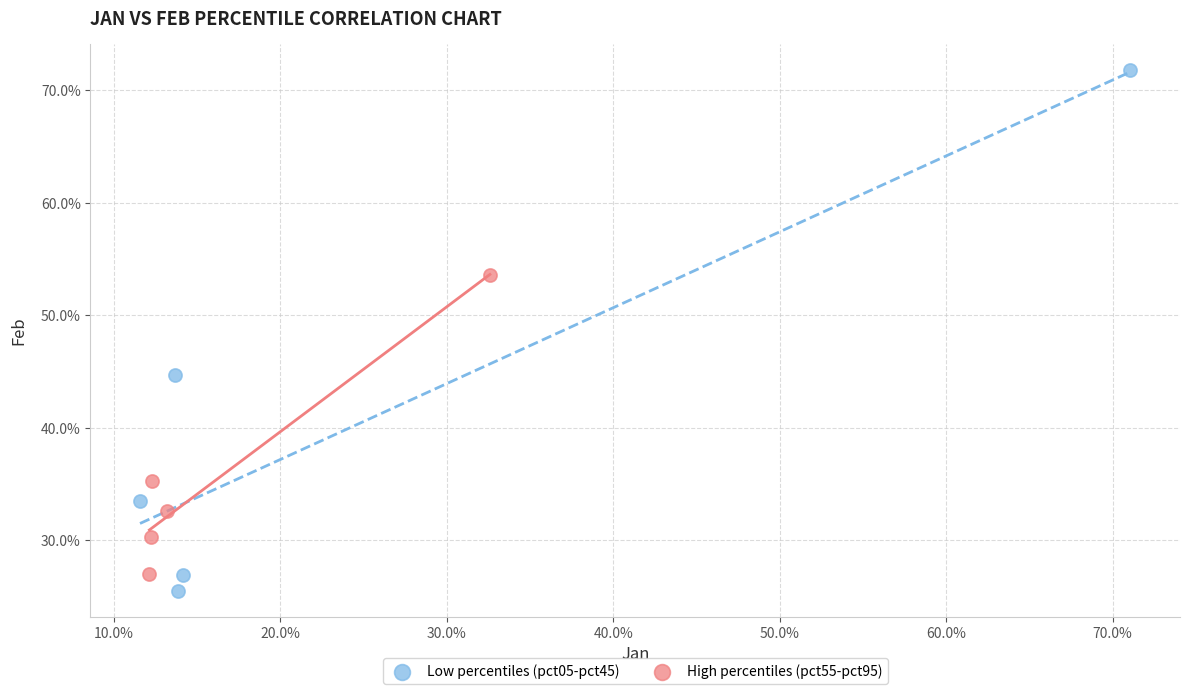

Which series contains the lowest Y value?

Low percentiles (pct05-pct45)